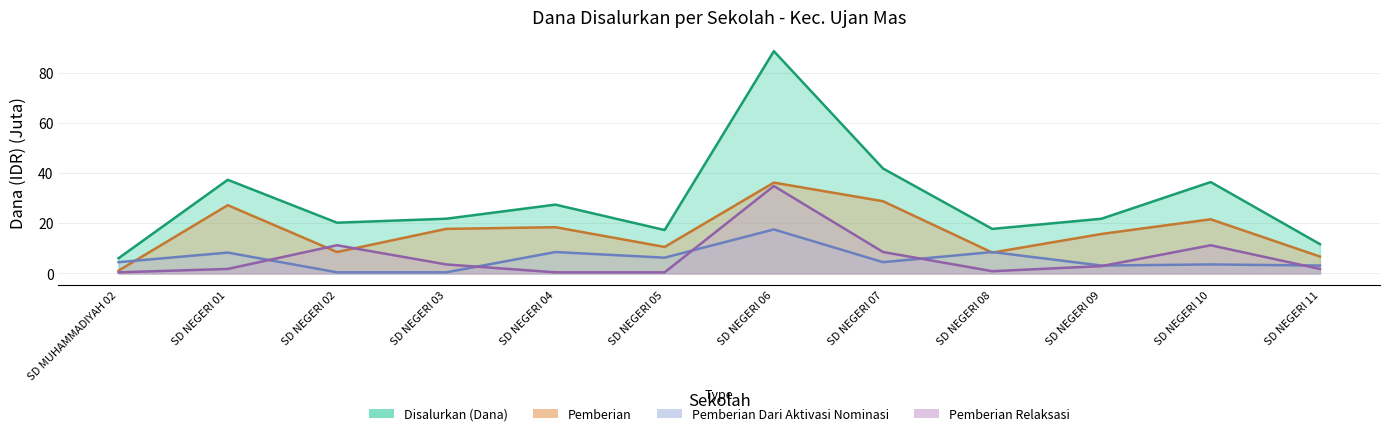

Reading left to right, list all the values displayed in this chart.

Disalurkan (Dana): 6.1	37.4	20.2	21.8	27.4	17.3	88.7	41.9	17.8	21.8	36.5	11.7
Pemberian: 1.1	27.2	8.6	17.8	18.4	10.6	36.2	28.8	8.3	15.8	21.6	6.8
Pemberian Dari Aktivasi Nominasi: 4.5	8.3	0.5	0.5	8.6	6.3	17.6	4.5	8.6	3.1	3.6	3.1
Pemberian Relaksasi: 0.5	1.8	11.2	3.6	0.5	0.5	34.9	8.6	0.9	2.9	11.2	1.8